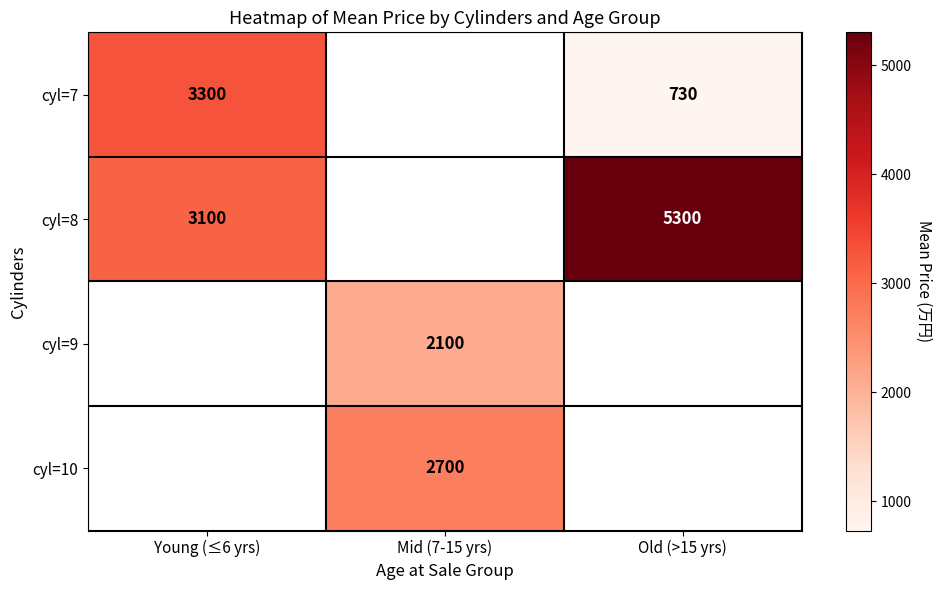

What is the greatest value displayed?

5300.0